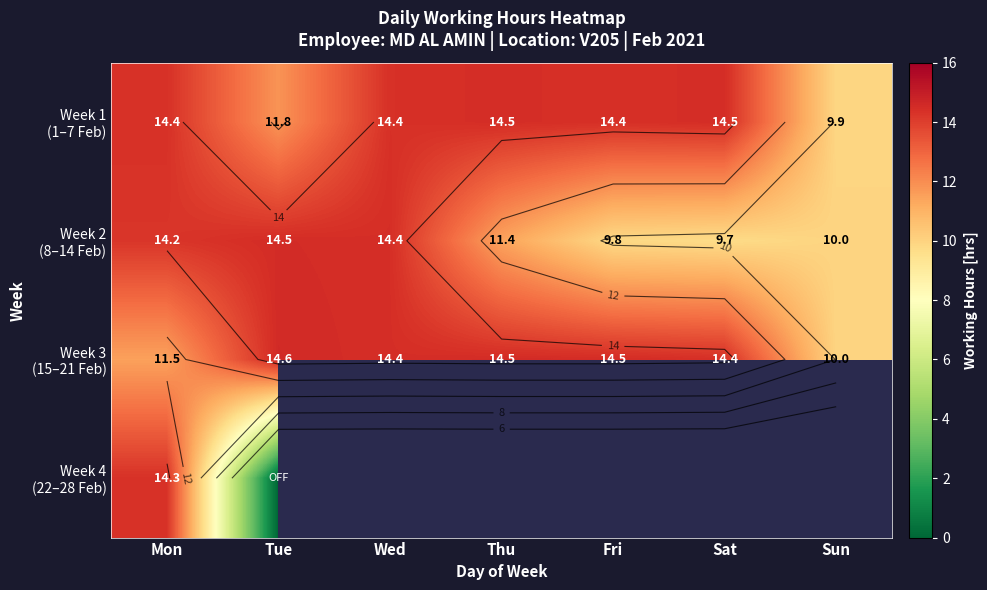

Between Tue and Thu, which is larger?

Thu